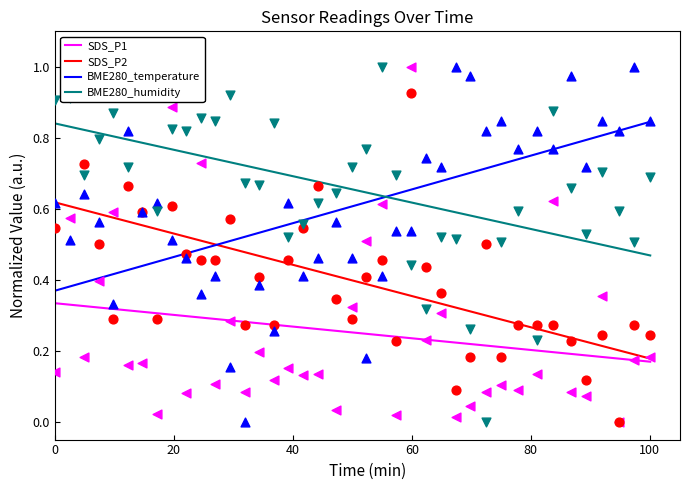

At how many categories does at least one series exceed 0?

40